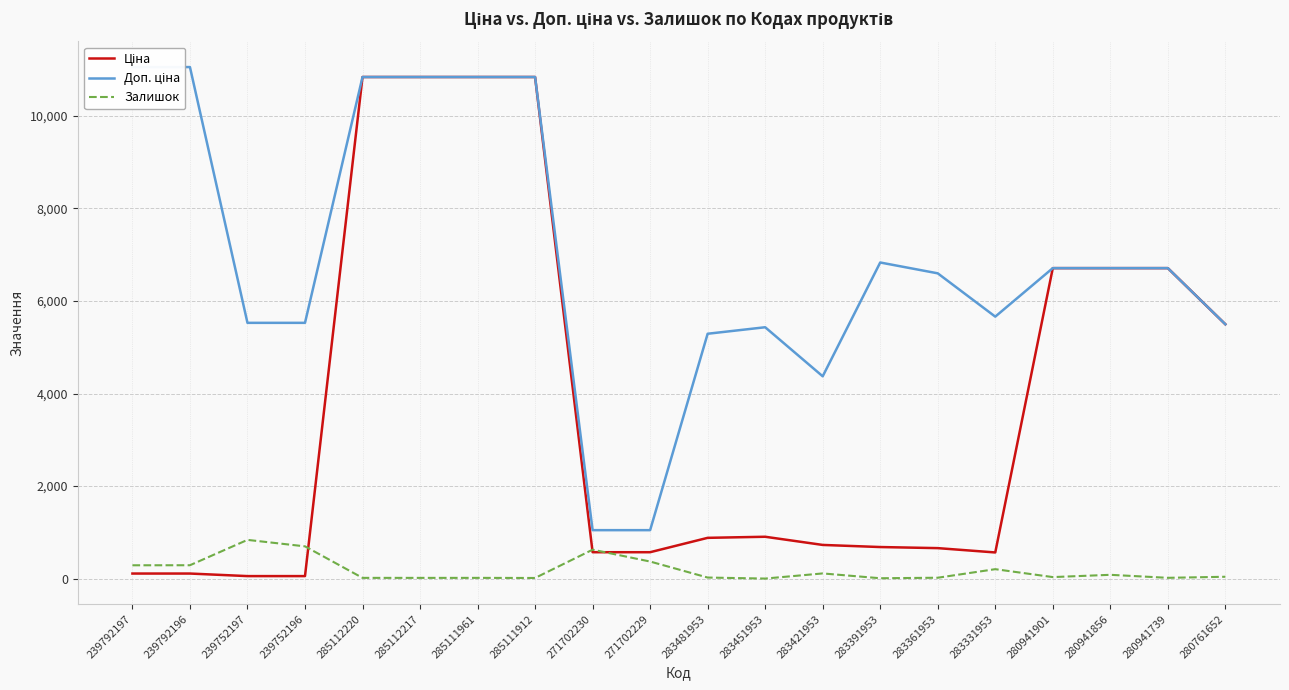

Reading left to right, what are all the values shown in this chart?

Ціна: 110.5	110.5	55.3	55.3	10840.1	10840.1	10840.1	10840.1	571.6	571.6	882.1	905.5	728.8	683.2	659.8	566.2	6710.2	6710.2	6710.2	5497.3
Доп. ціна: 11055.0	11055.0	5528.0	5528.0	10840.1	10840.1	10840.1	10840.1	1048.0	1048.0	5292.4	5432.8	4372.9	6831.9	6597.9	5662.1	6710.2	6710.2	6710.2	5497.3
Залишок: 289.0	290.0	838.0	698.0	17.0	17.0	17.0	15.0	626.0	370.0	24.0	2.0	113.0	9.0	20.0	205.0	34.0	83.0	18.0	41.0